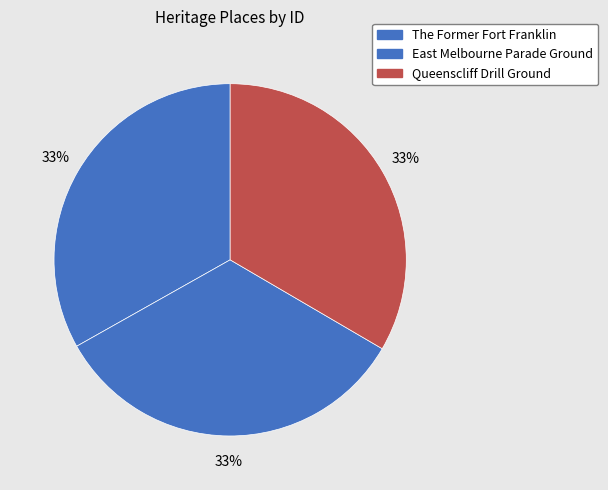

How many slices are in this pie chart?

3